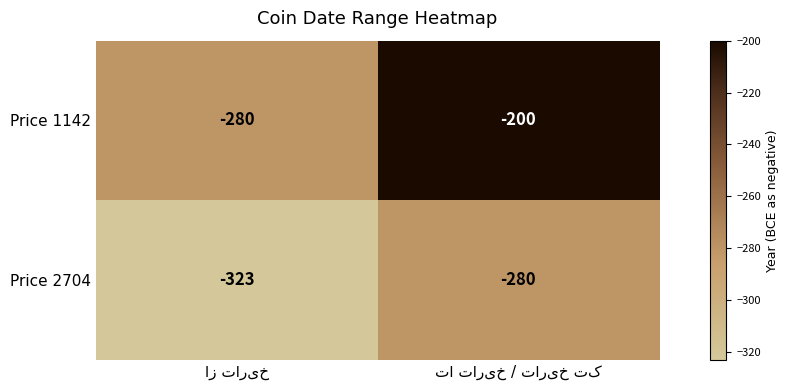

Reading left to right, transcribe all the data shown in this chart.

Price 1142: -280	-200
Price 2704: -323	-280